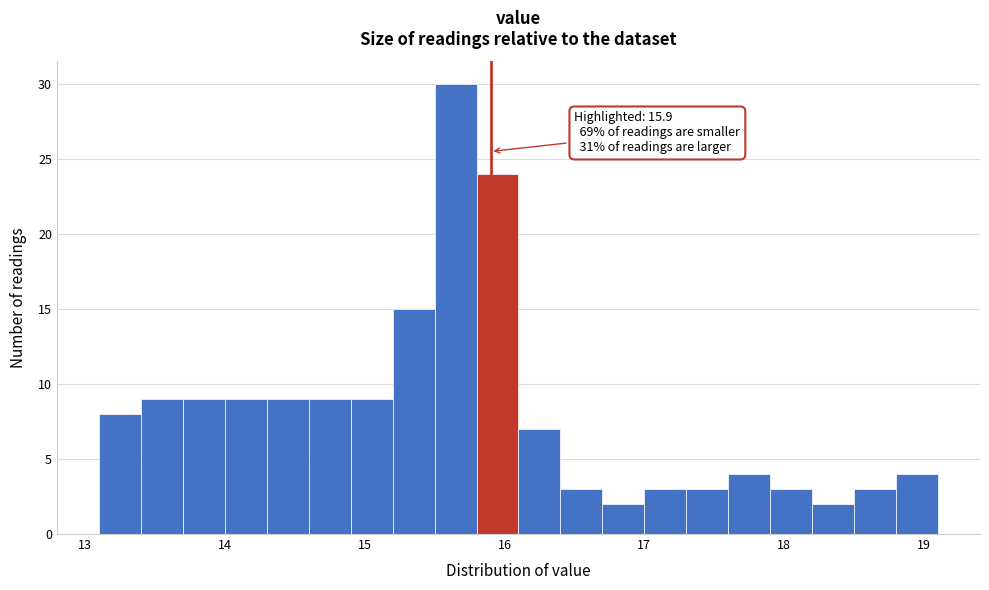

Read against the x-axis, roughly where is the centre of the tallest bar?

15.7